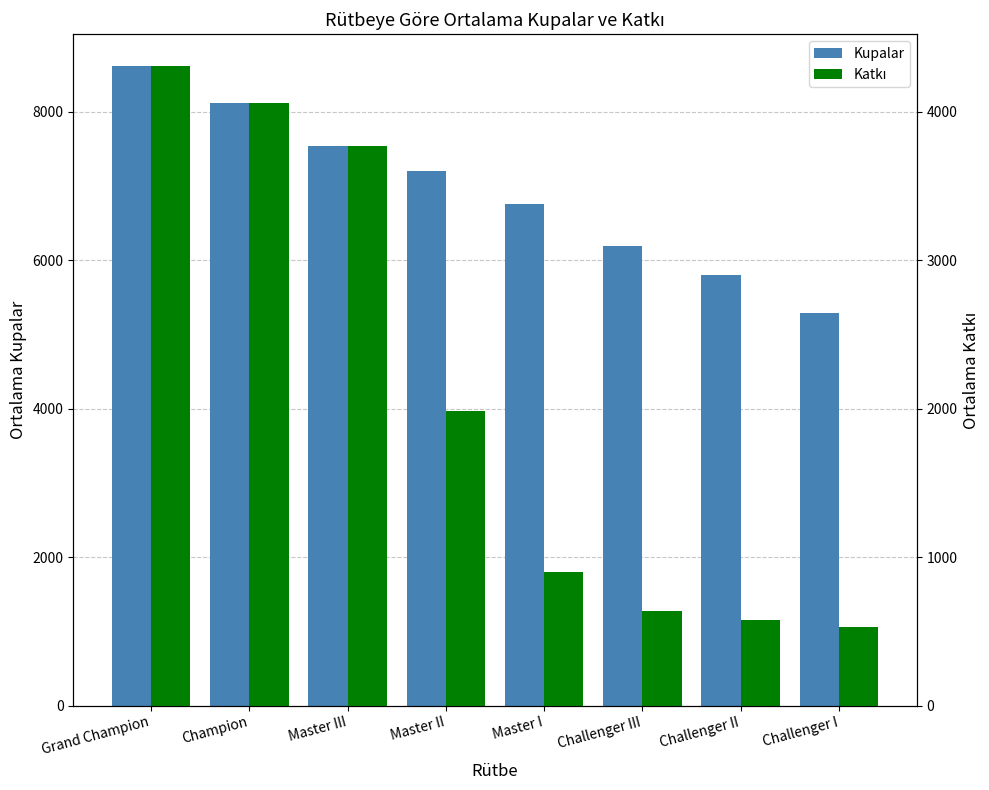

The value of Katkı at Challenger II is 579.0. True or false?

True